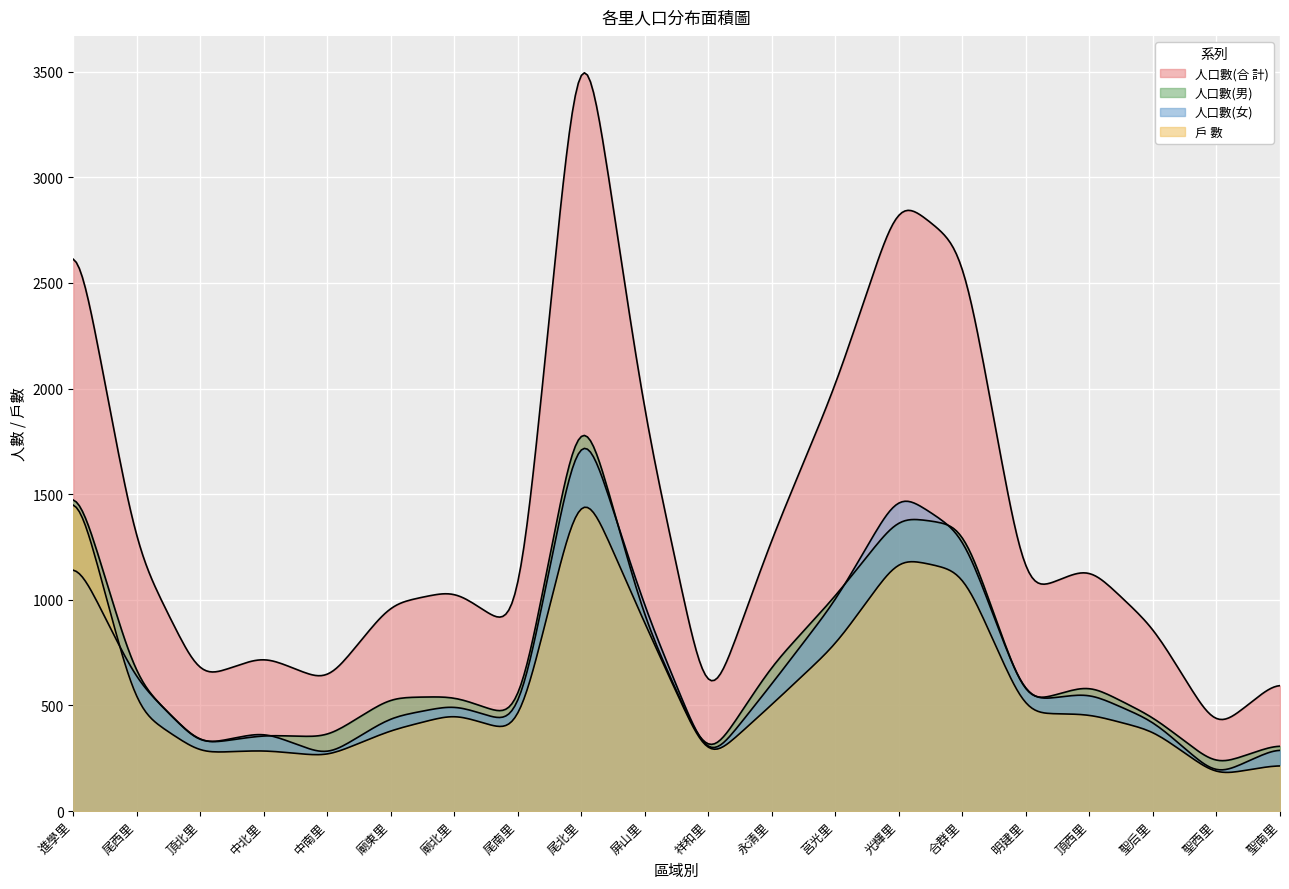

Does the chart display data point markers on the line(s)?

No